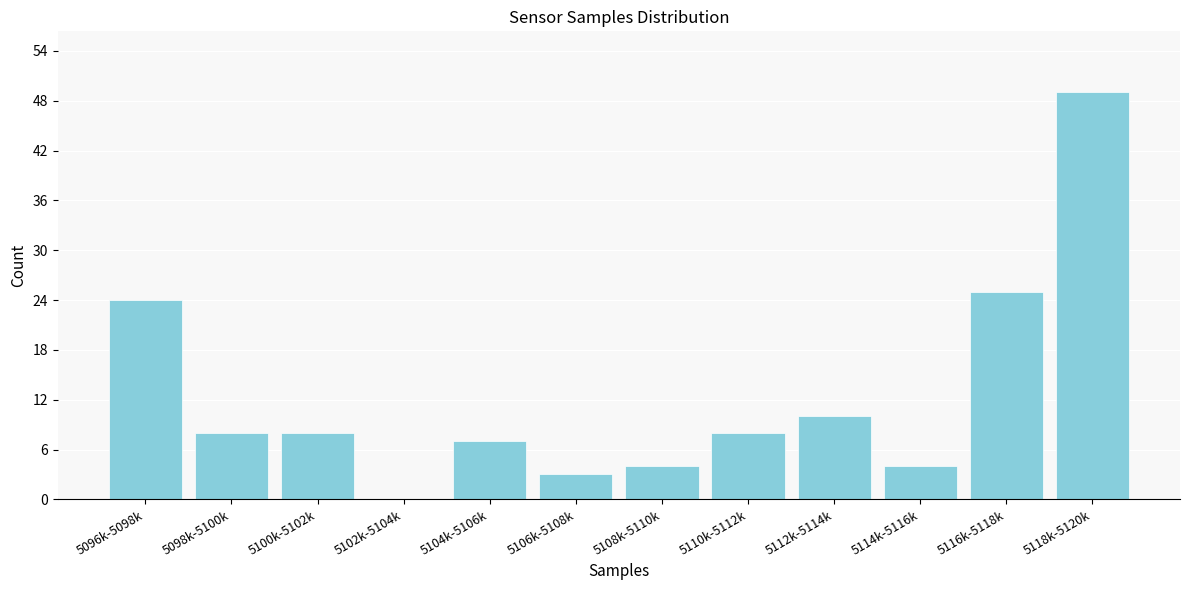

Reading right to left, list all the values displayed in this chart.

5118k-5120k=49	5116k-5118k=25	5114k-5116k=4	5112k-5114k=10	5110k-5112k=8	5108k-5110k=4	5106k-5108k=3	5104k-5106k=7	5102k-5104k=0	5100k-5102k=8	5098k-5100k=8	5096k-5098k=24